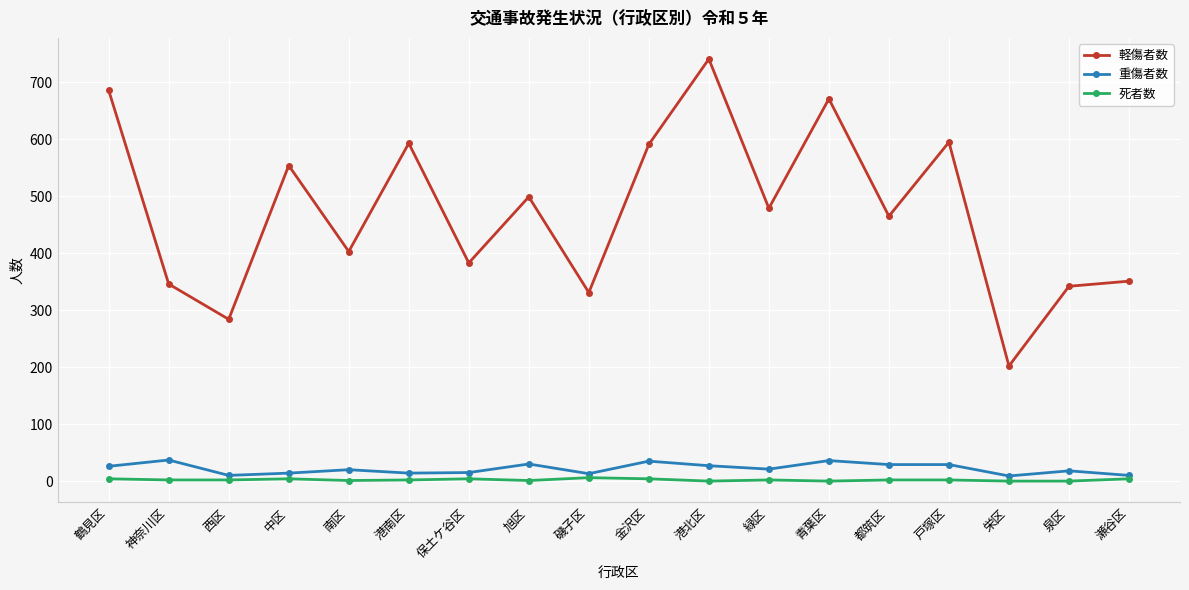

At which category does 重傷者数 reach its first local peak?

神奈川区